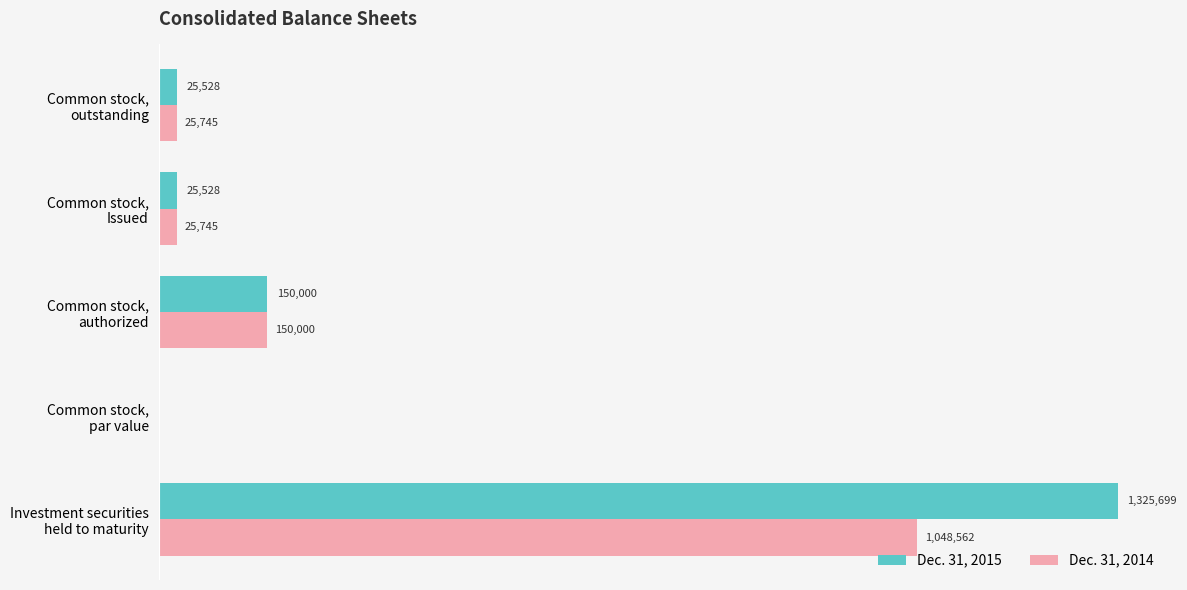

Reading left to right, transcribe all the data shown in this chart.

Dec. 31, 2015: 0.0=1325699	0.2=0	0.4=150000	0.6=25528	0.8=25528
Dec. 31, 2014: 0.0=1048562	0.2=0	0.4=150000	0.6=25745	0.8=25745